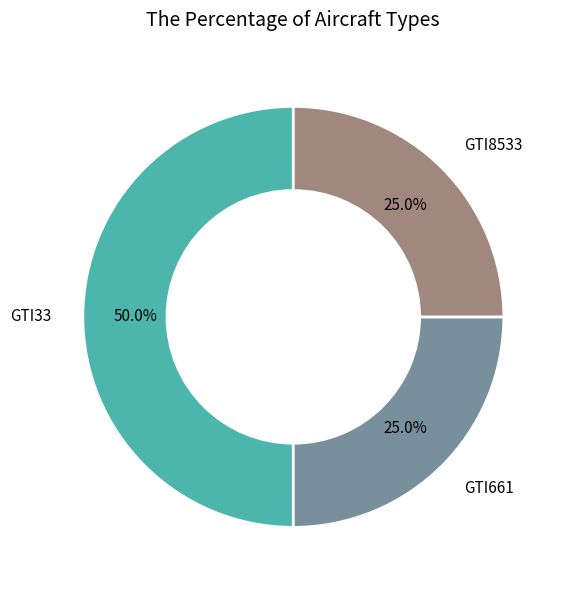

Combined, do GTI8533 and GTI33 account for over 50%?

Yes